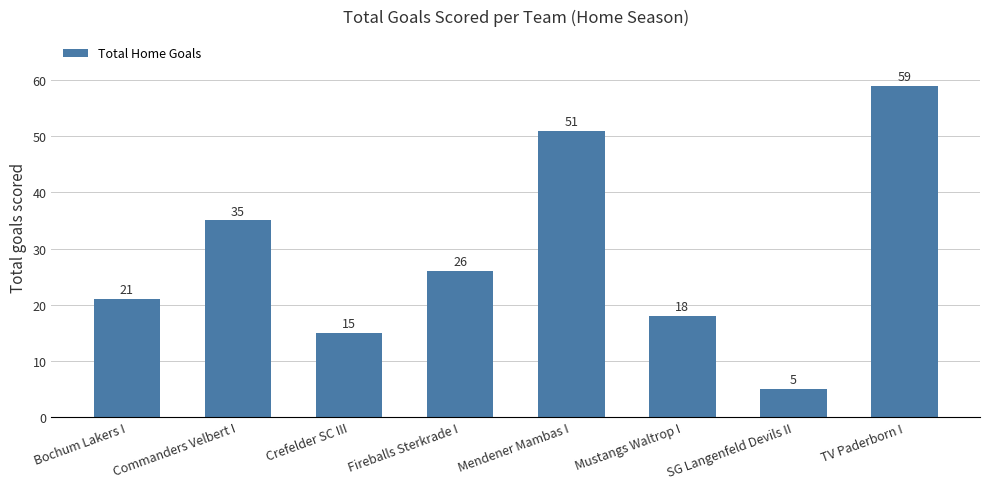

True or false: the data shows 103 at TV Paderborn I.

False